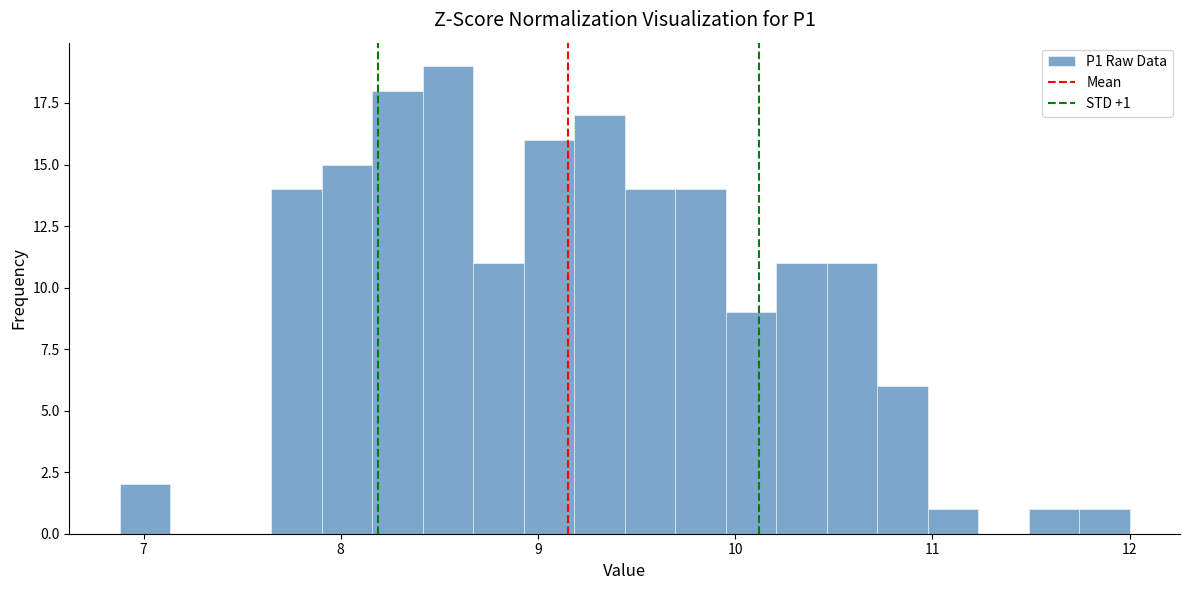

Read against the x-axis, roughly where is the centre of the tallest bar?

8.5